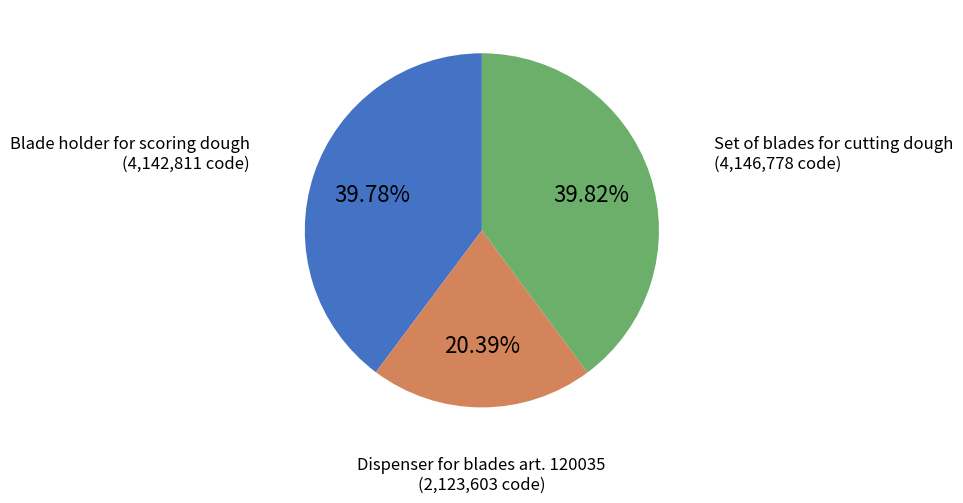

Is the sum of Dispenser for blades art. 120035 and Set of blades for cutting dough greater than half?

Yes